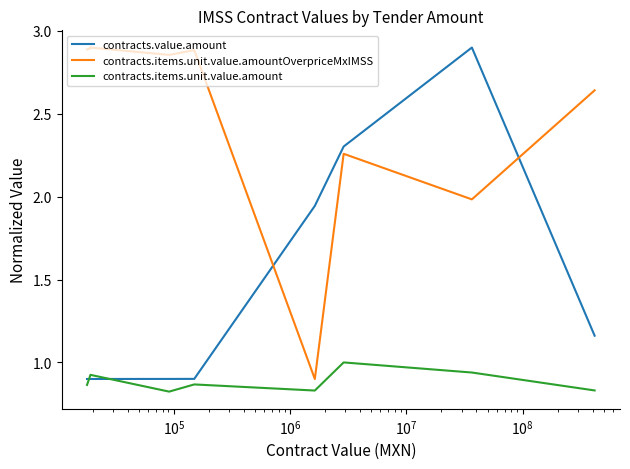

Which series ends up on top after the final intersection of contracts.items.unit.value.amountOverpriceMxIMSS and contracts.value.amount?

contracts.items.unit.value.amountOverpriceMxIMSS